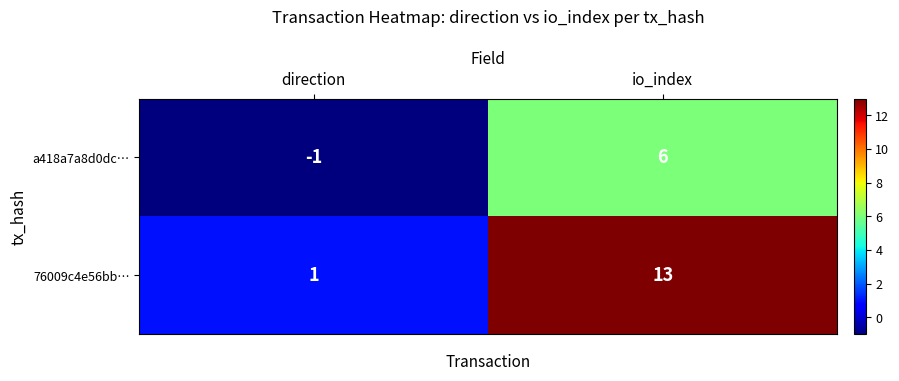

At which category is the sum across all series the highest?

io_index